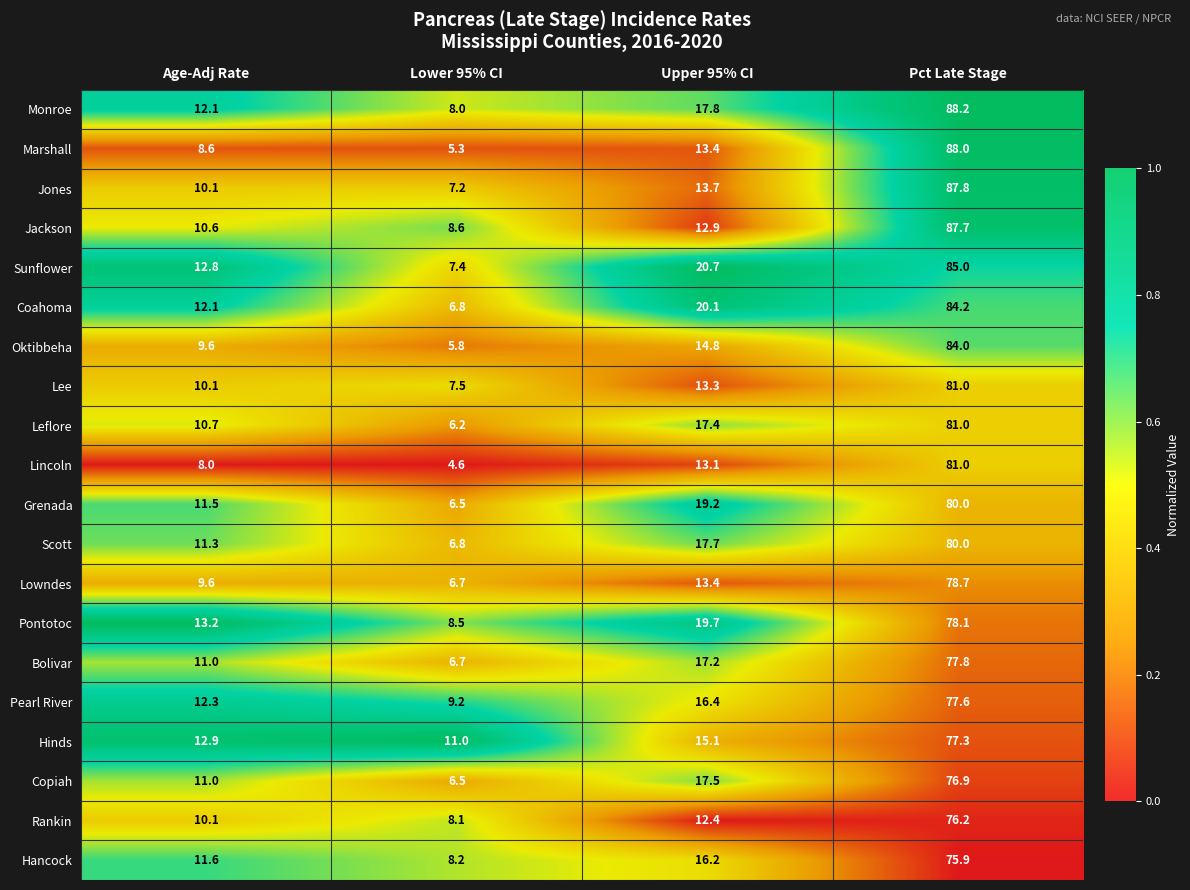

Is it true that Hinds equals 11.0 at Lower 95% CI?

True